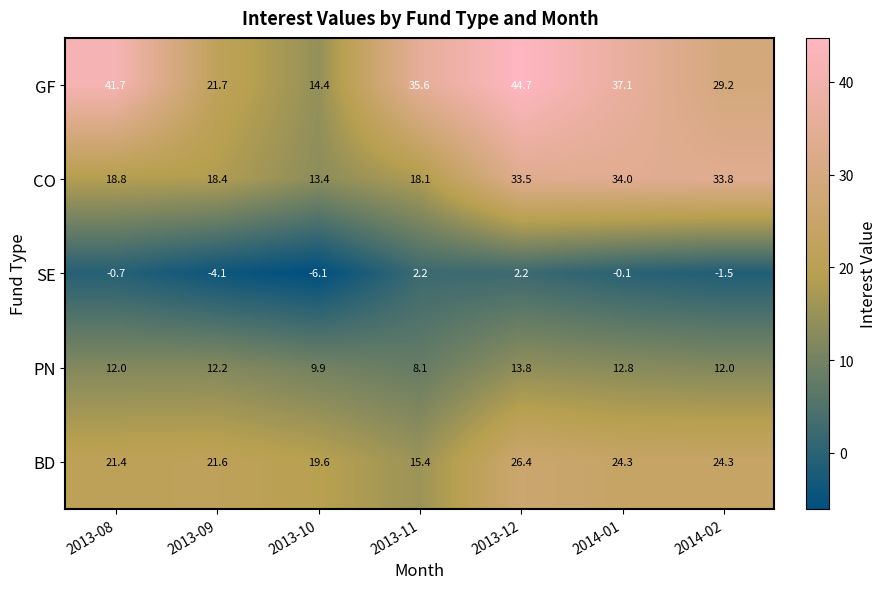

How many values in the SE series are below 0?

5